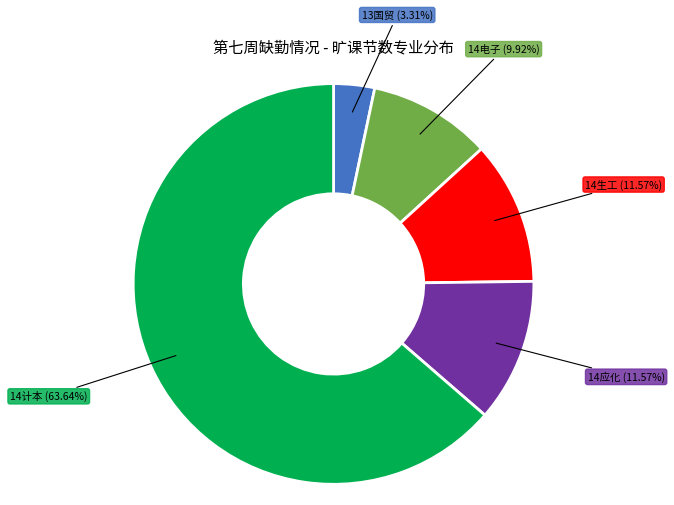

How many slices are in this pie chart?

5